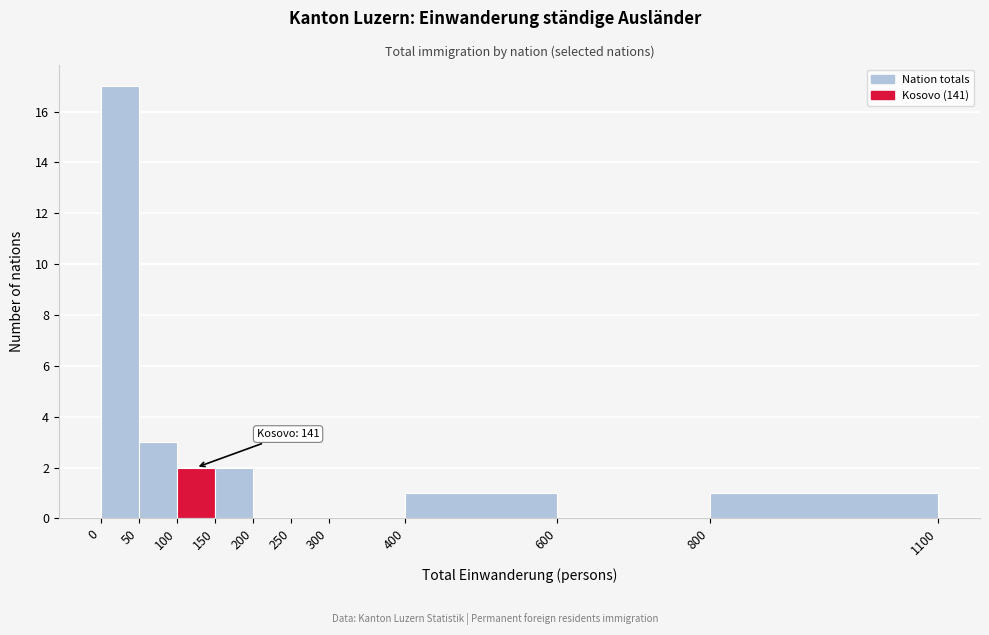

Which range on the x-axis has the tallest bar?

0 to 50